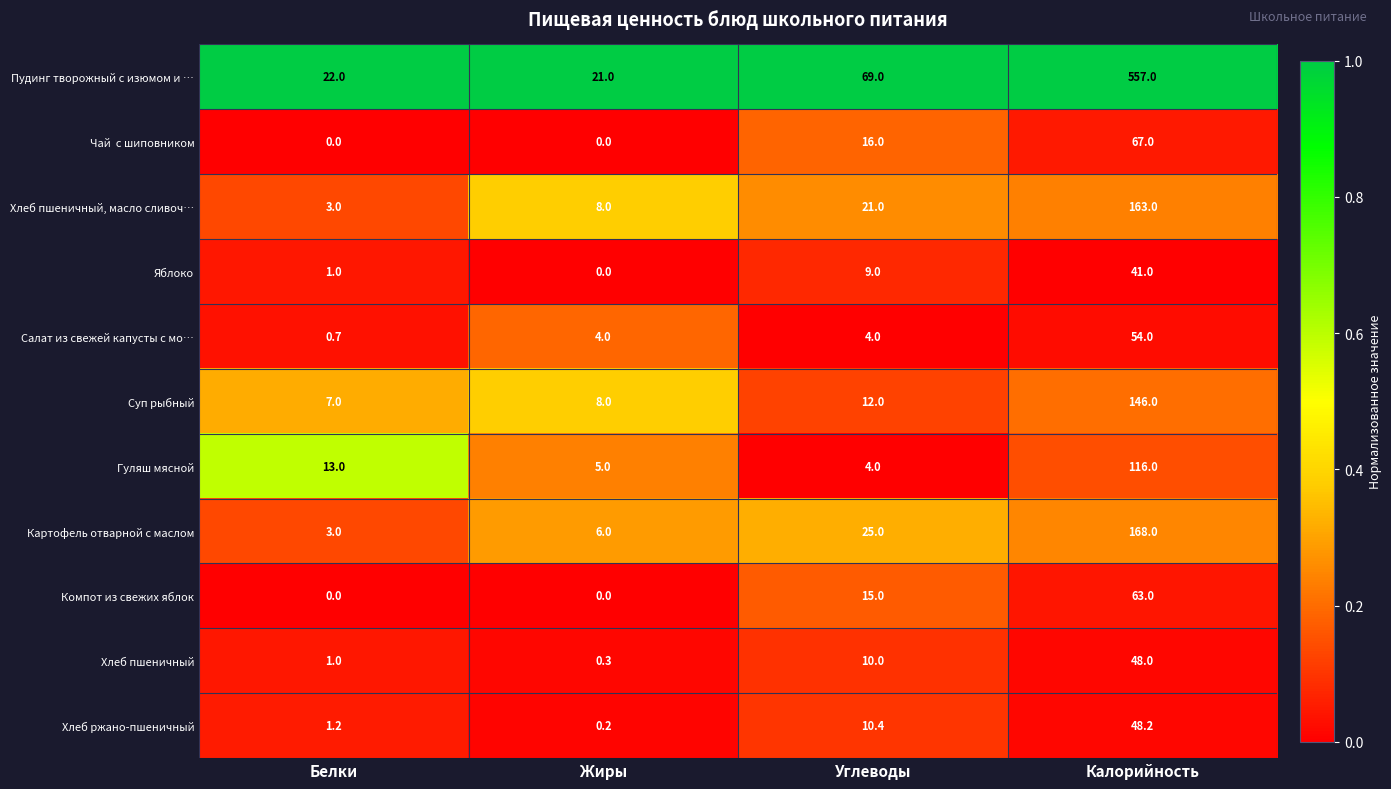

What is the highest value of the Хлеб пшеничный series?

48.0